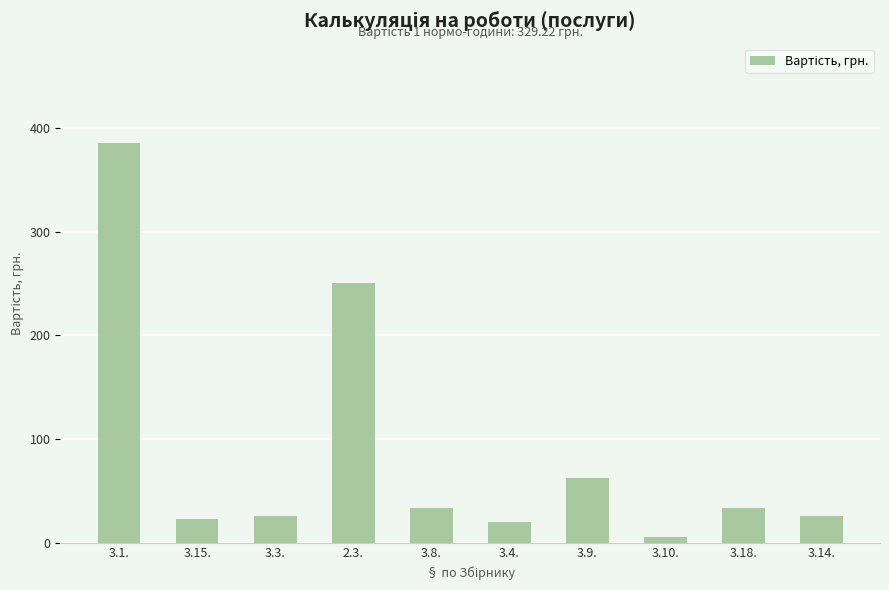

What is the value of the 2nd bar from the left?

22.7